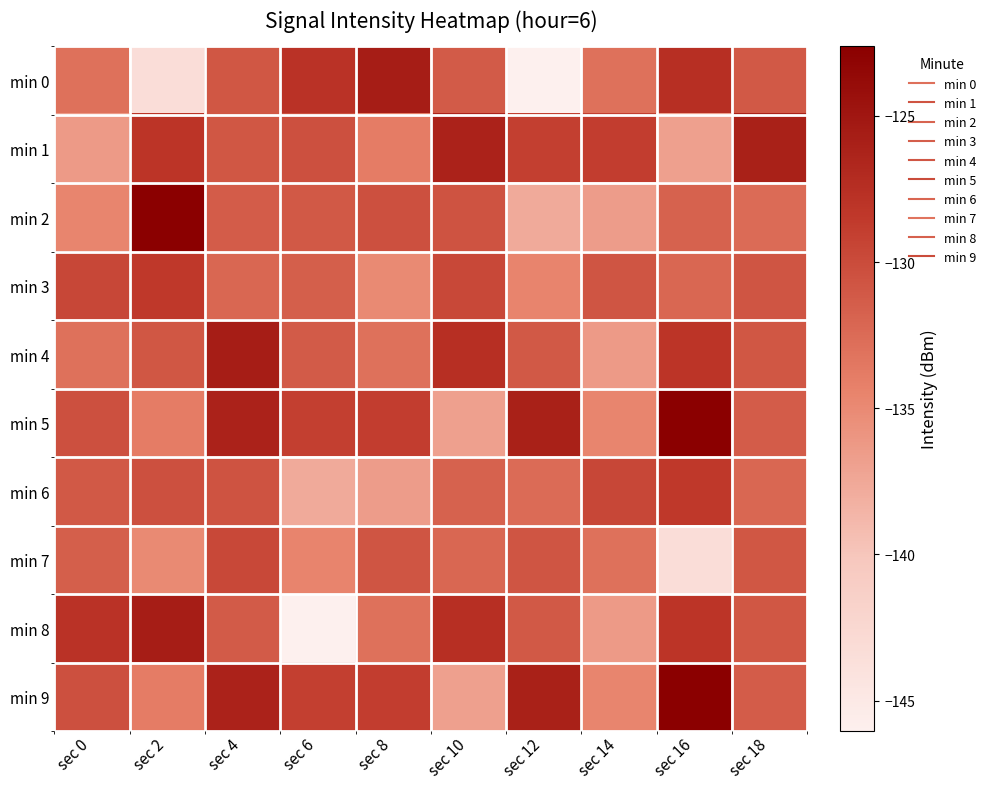

How many series are shown in this chart?

10